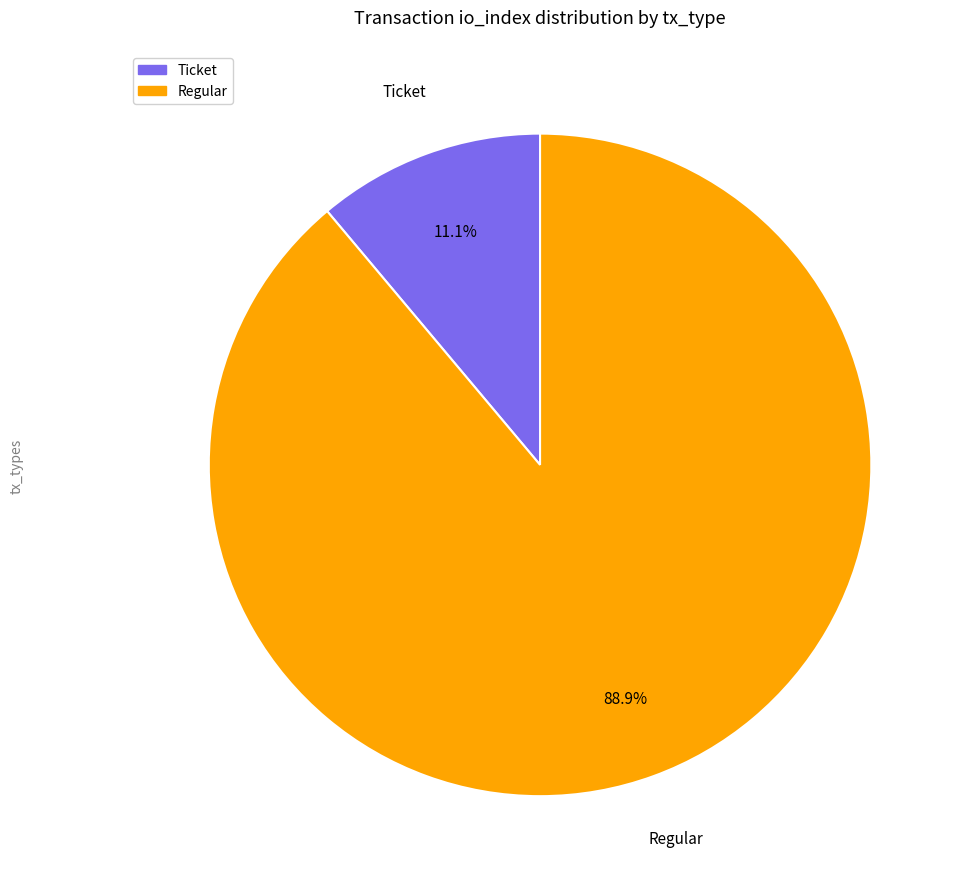

Is there any slice that represents more than half of the pie?

Yes